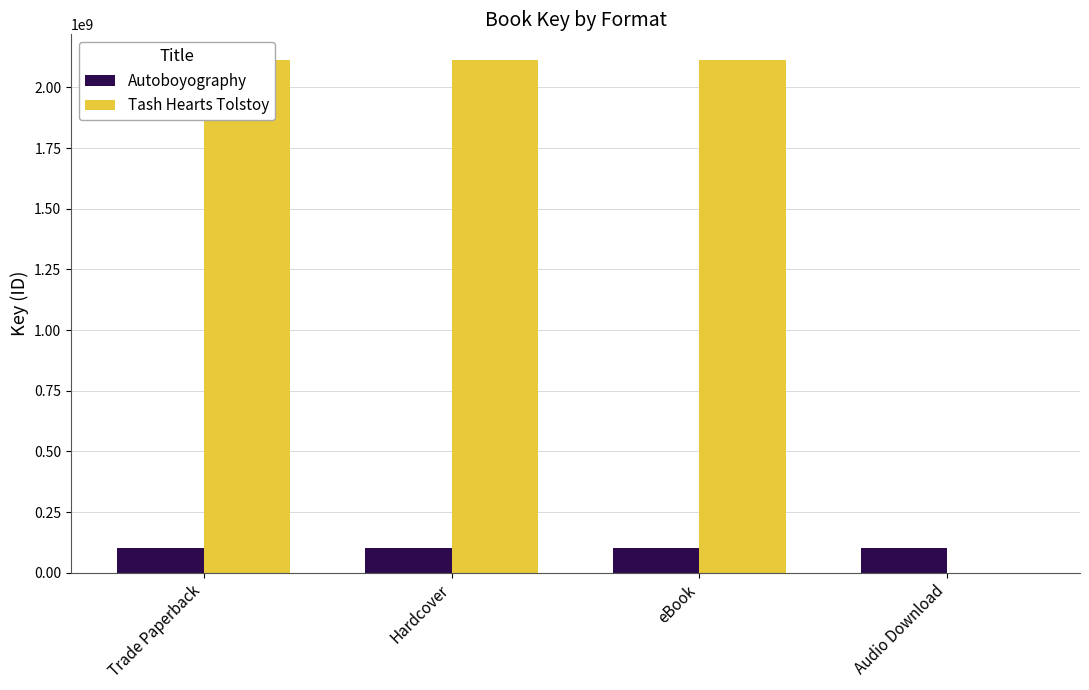

How many data points does each series have?

4